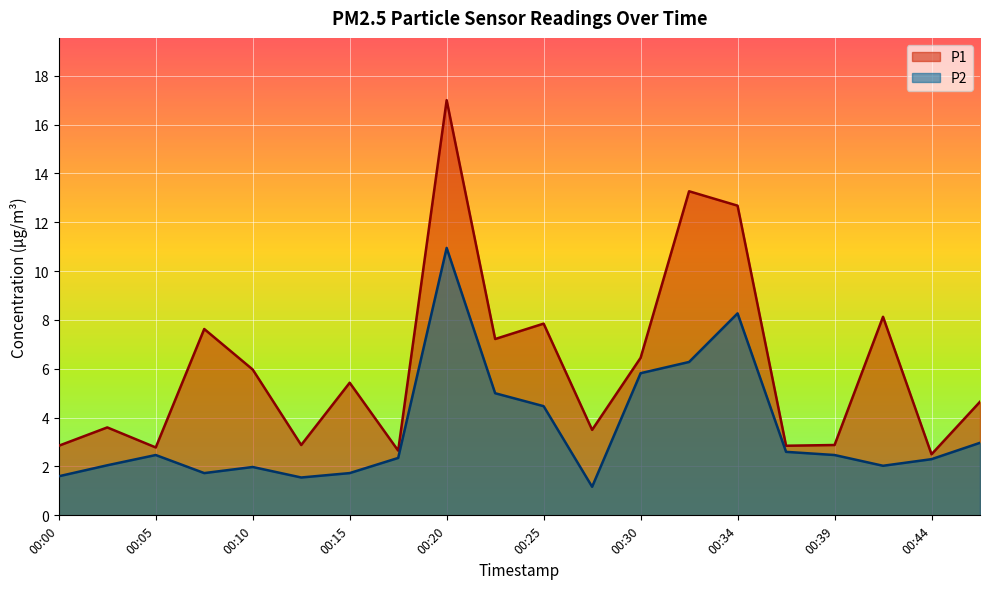

Reading left to right, list all the values displayed in this chart.

P1: 2.9	3.6	2.8	7.6	6.0	2.9	5.4	2.6	17.0	7.2	7.8	3.5	6.5	13.3	12.7	2.9	2.9	8.1	2.5	4.7
P2: 1.6	2.0	2.5	1.7	2.0	1.6	1.7	2.4	10.9	5.0	4.5	1.2	5.8	6.3	8.3	2.6	2.5	2.0	2.3	3.0